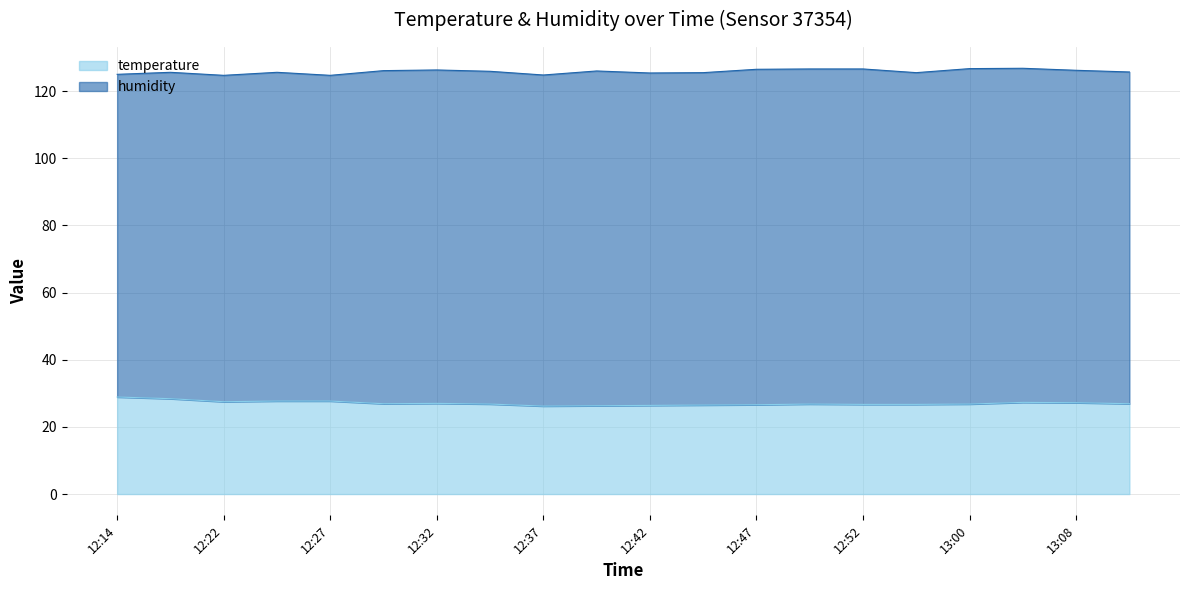

The chart shows a value of 16.6 at 12:45. True or false?

False